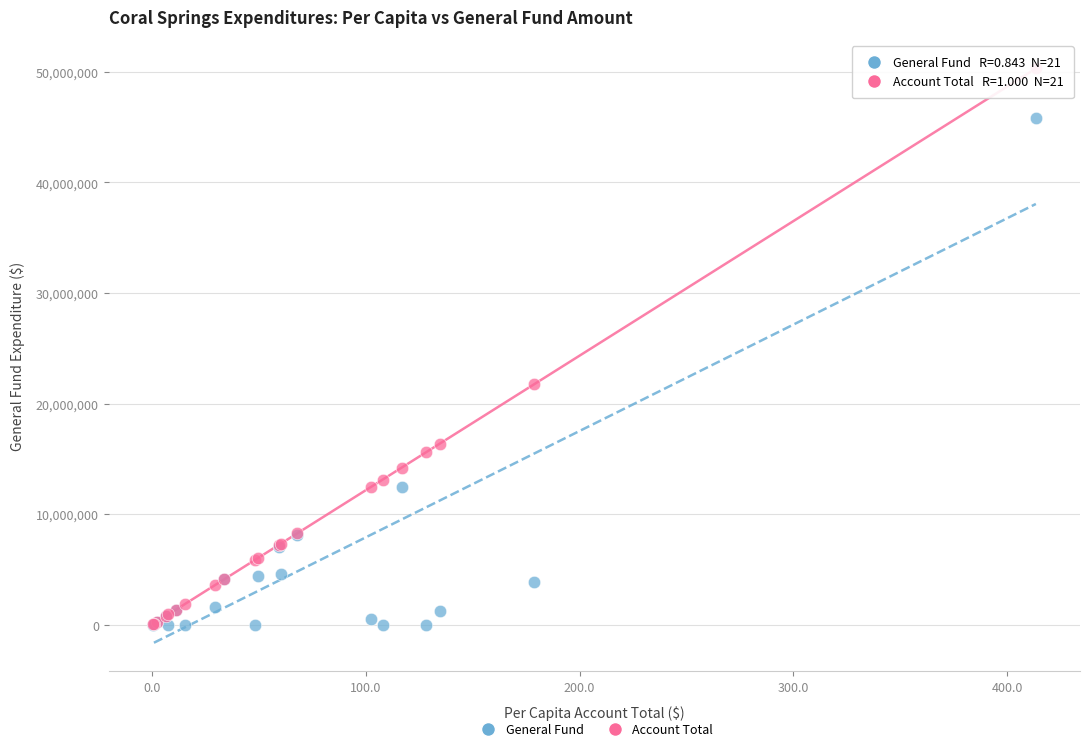

In the General Fund series, what Y value is closest to 22921702?

12433758